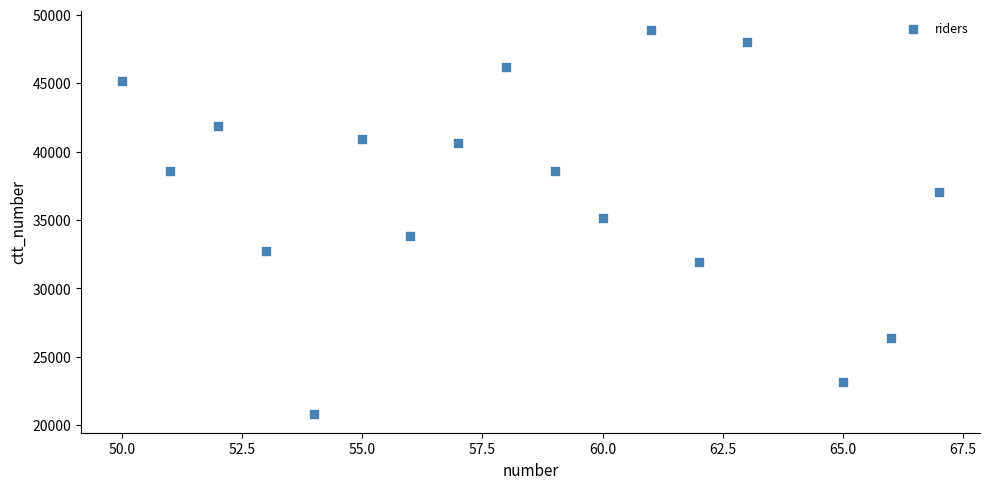

What is the range of X values (max minus min)?

17